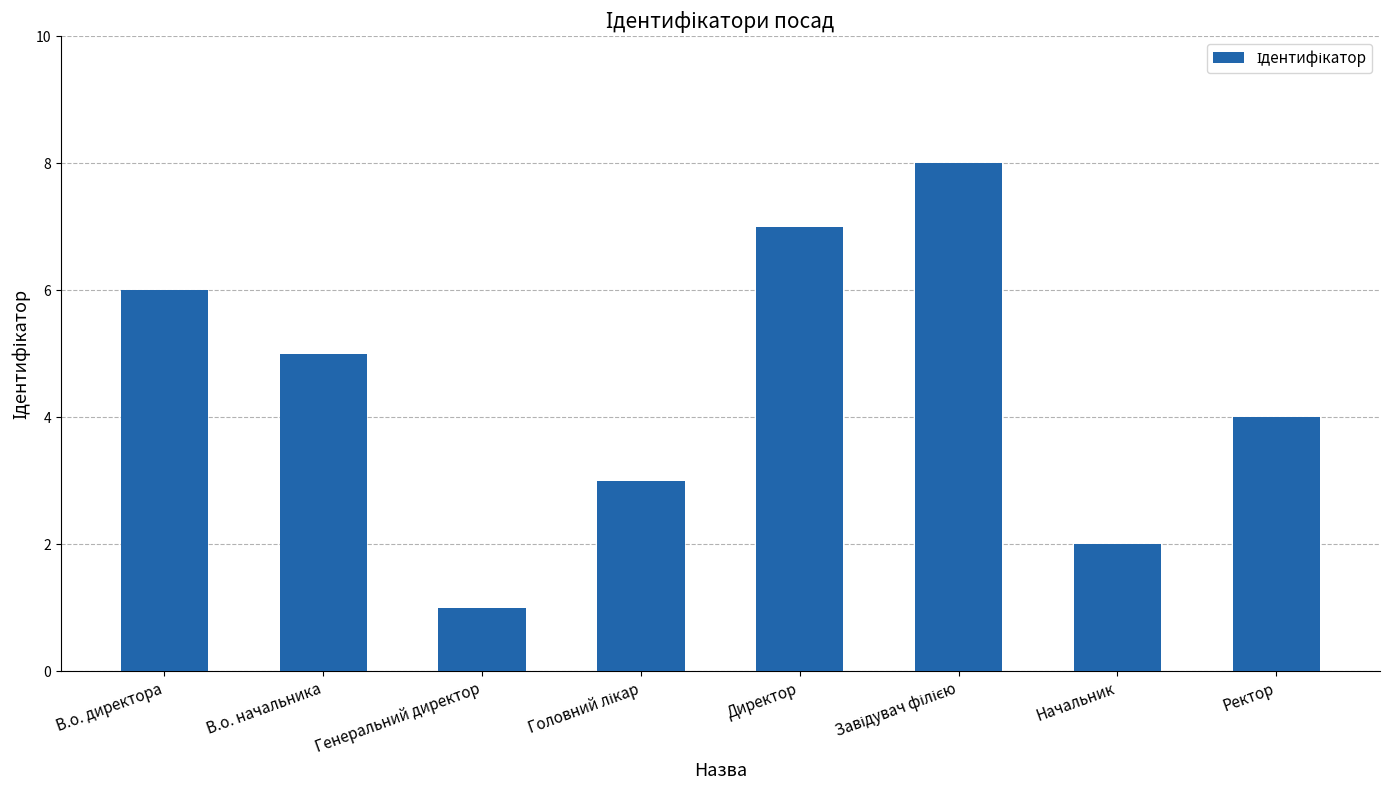

What is the value of the 3rd bar from the left?

1